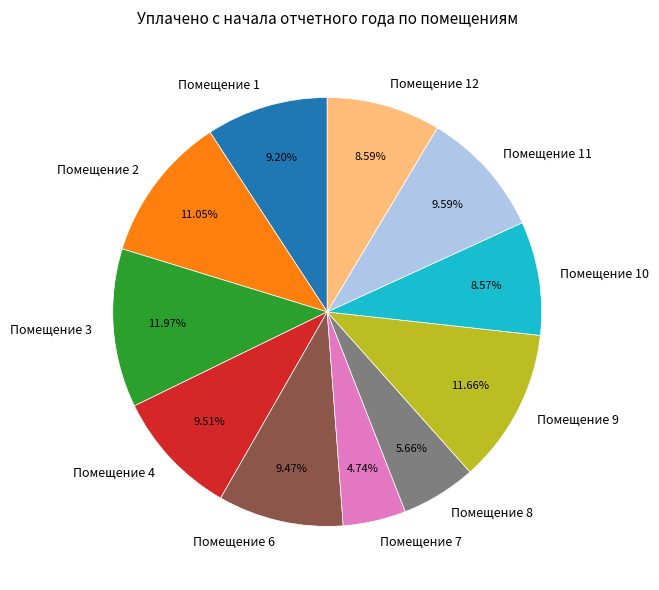

Combined, do Помещение 4 and Помещение 8 account for over 50%?

No